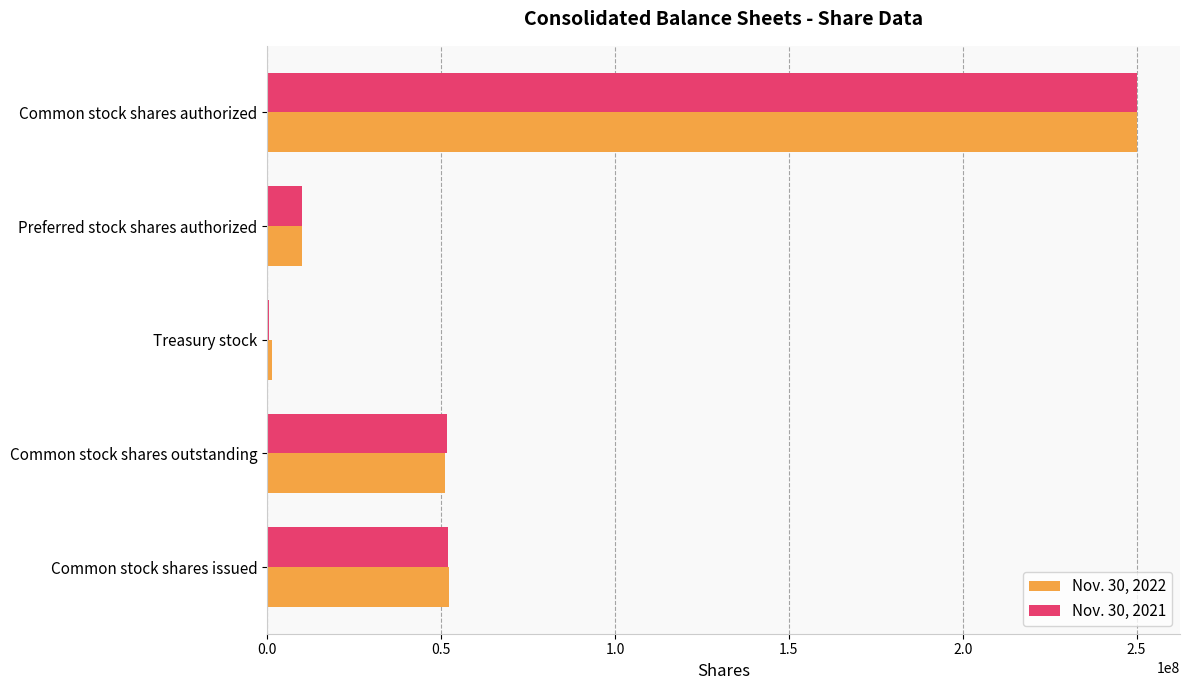

What is the greatest value displayed?

250000000